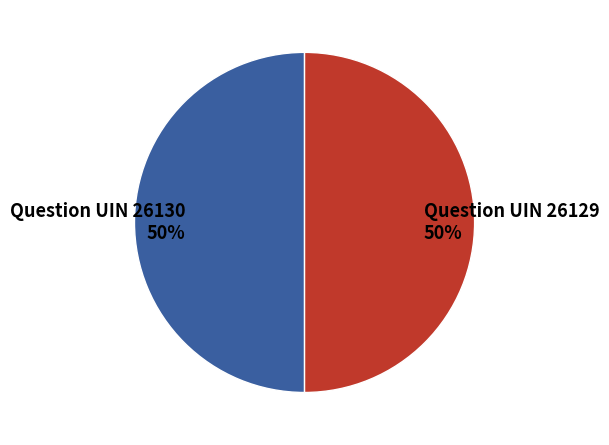

True or false: Question UIN 26129 accounts for 50% of the total.

True